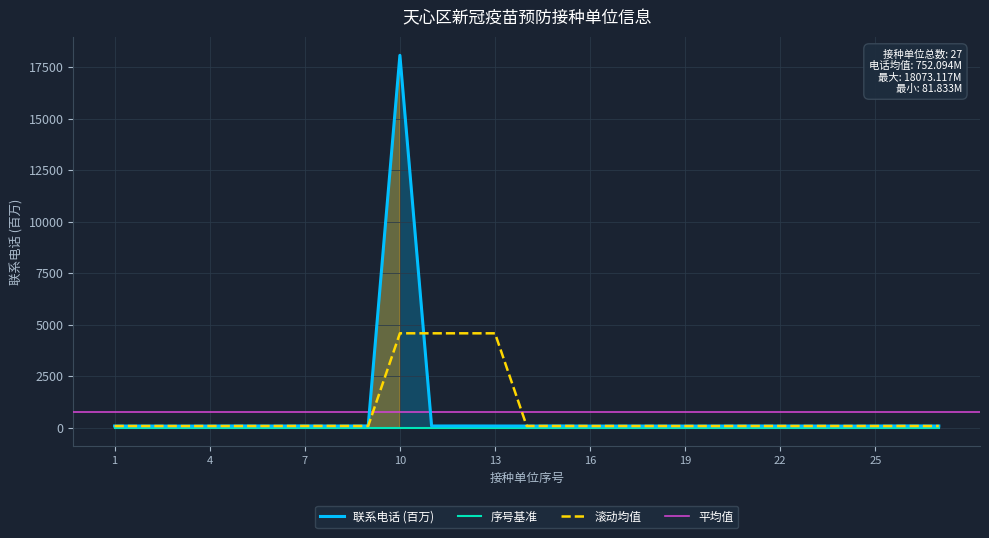

What is the change in value from 7 to 10?

+17983.4